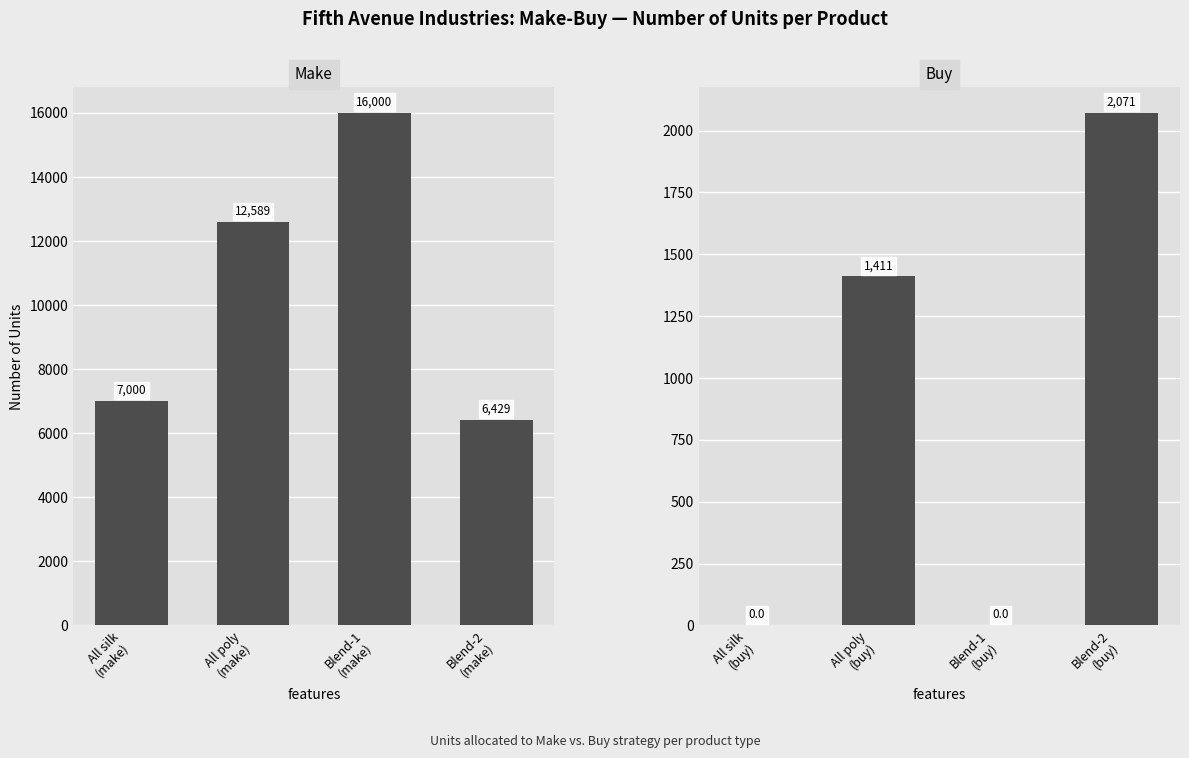

Reading left to right, list all the values displayed in this chart.

Make: 7000.0	12589.3	16000.0	6428.6
Buy: 0.0	1410.7	0.0	2071.4